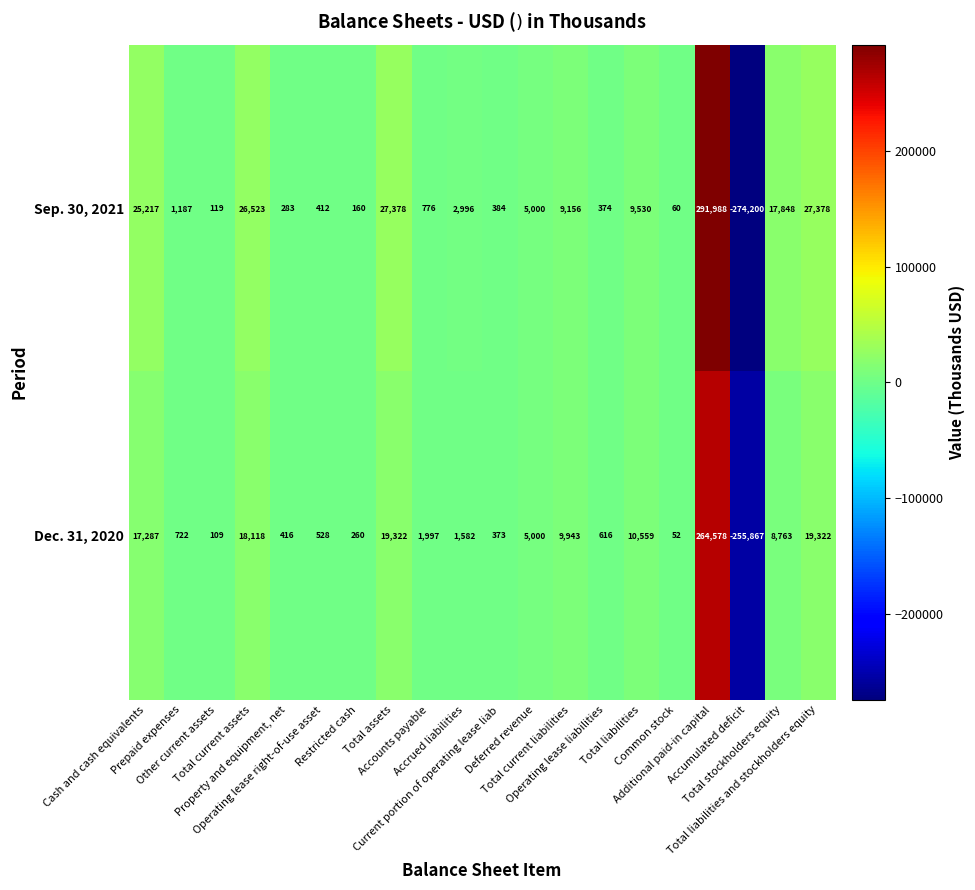

Which series has the largest total across all categories?

Sep. 30, 2021